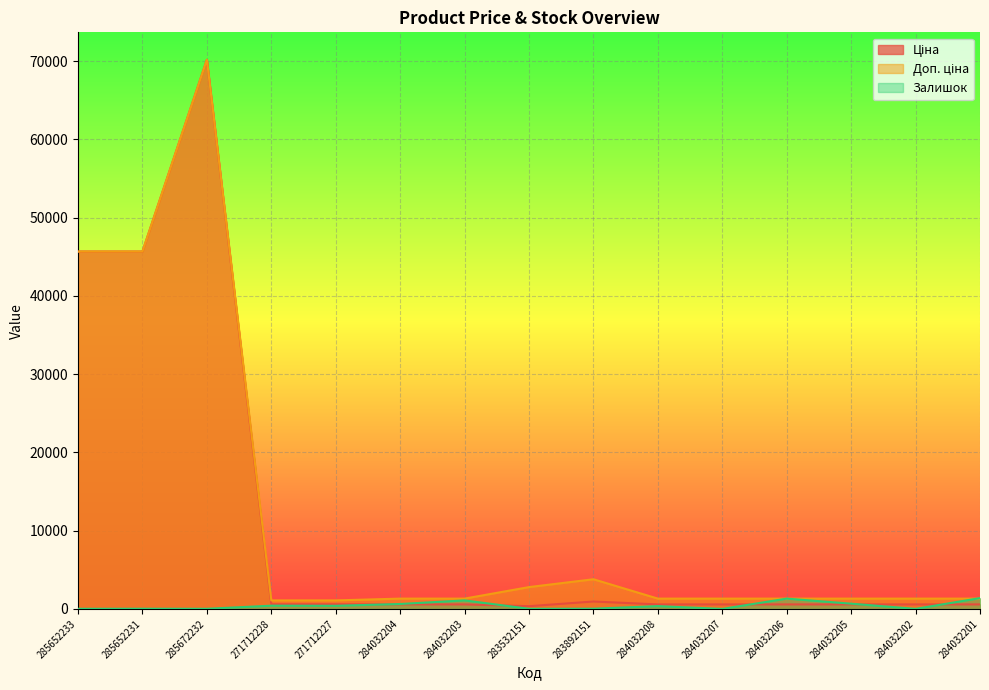

Which category has the highest value across all series?

285672232